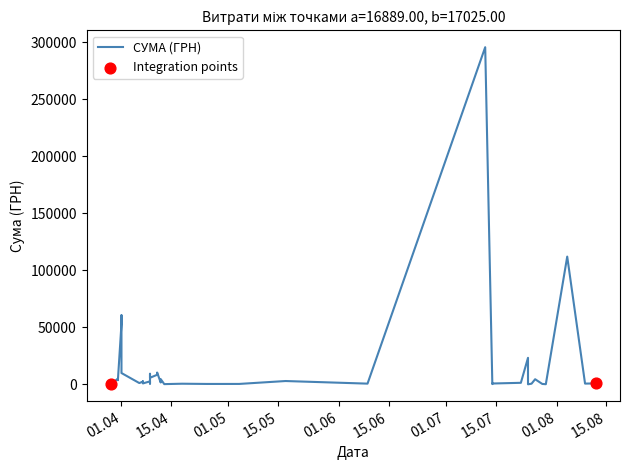

Approximately how many times larger is the value at 06.04.2016 compared to 24.07.2016?

98.8